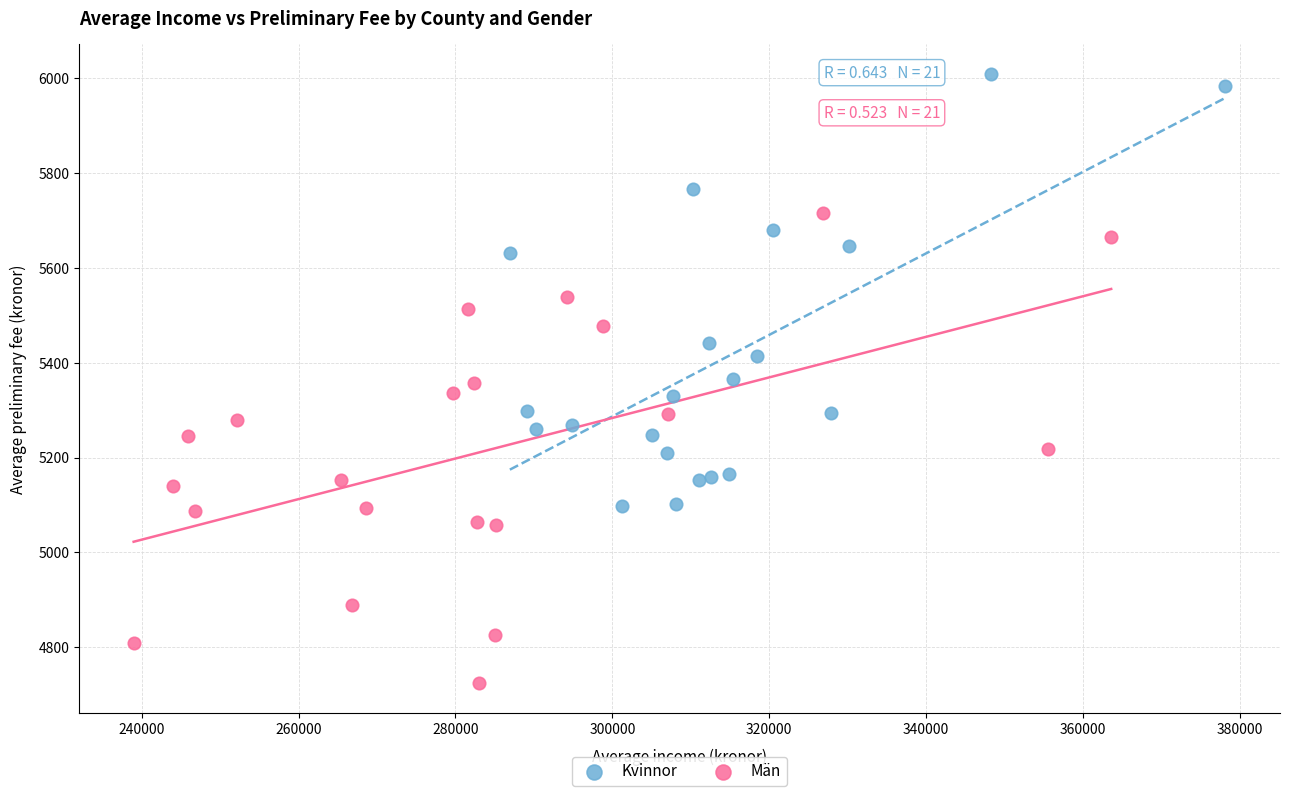

Which series contains the highest Y value?

Kvinnor